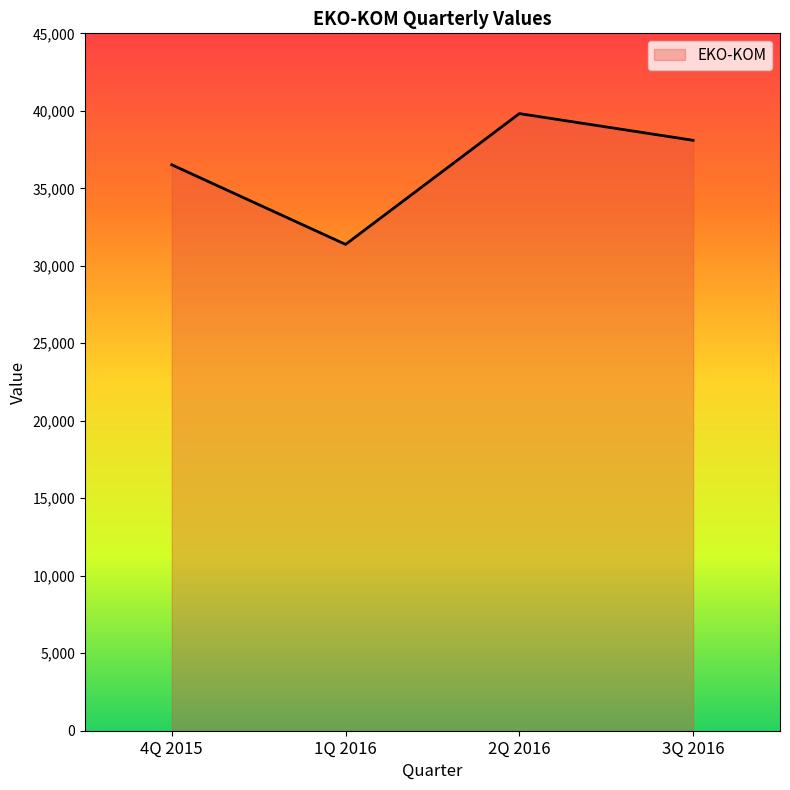

Count the number of categories in the chart.

4